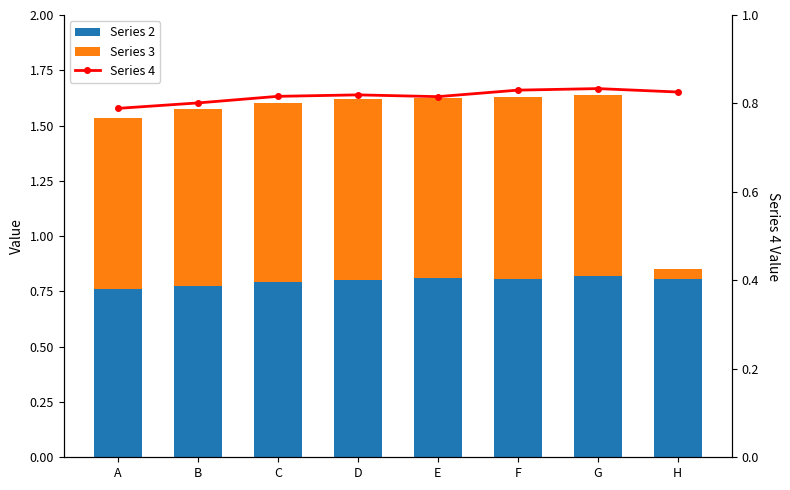

Which series has the widest spread of values?

Series 3